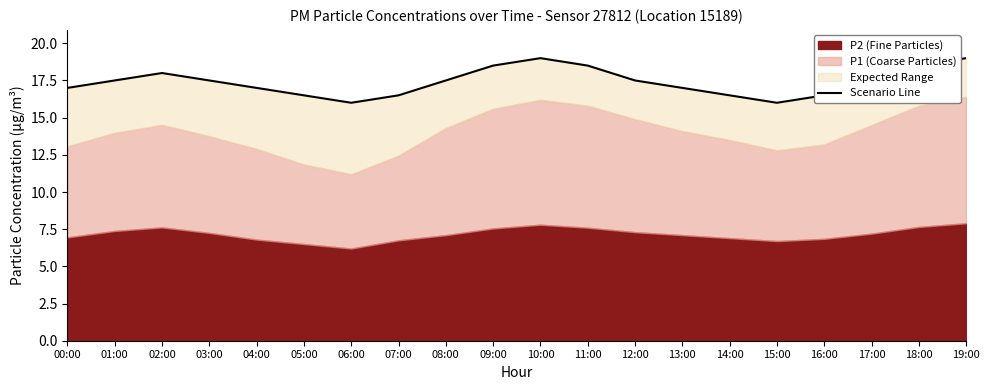

At which category does the data reach its first local peak?

02:00